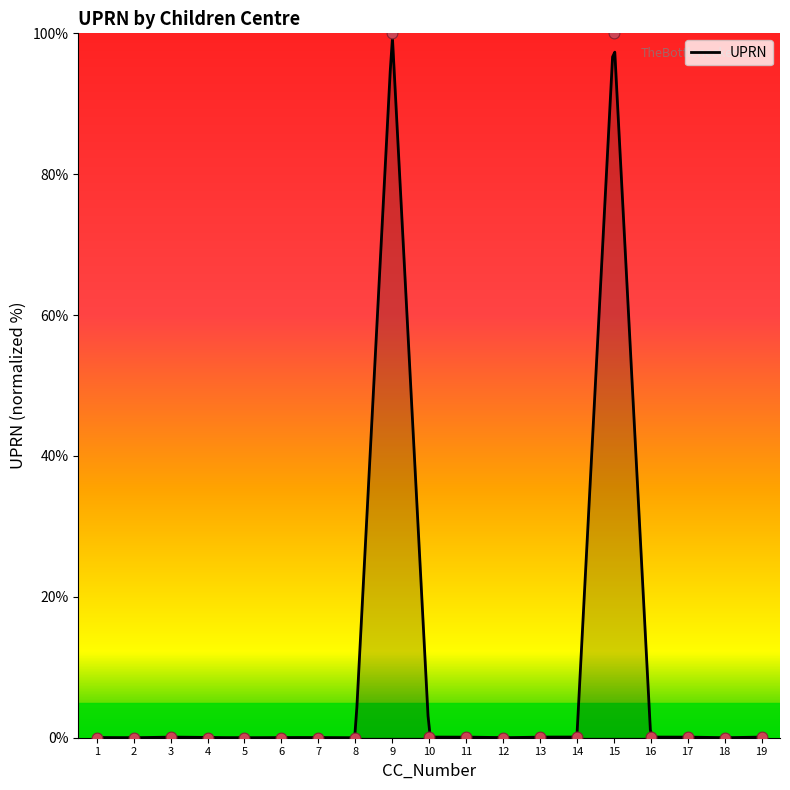

What is the change in value from 9 to 17?

-99.9